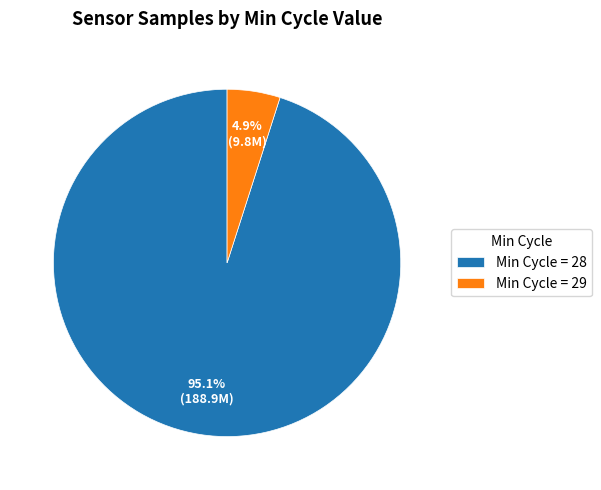

Which slice is the largest?

Min Cycle = 28